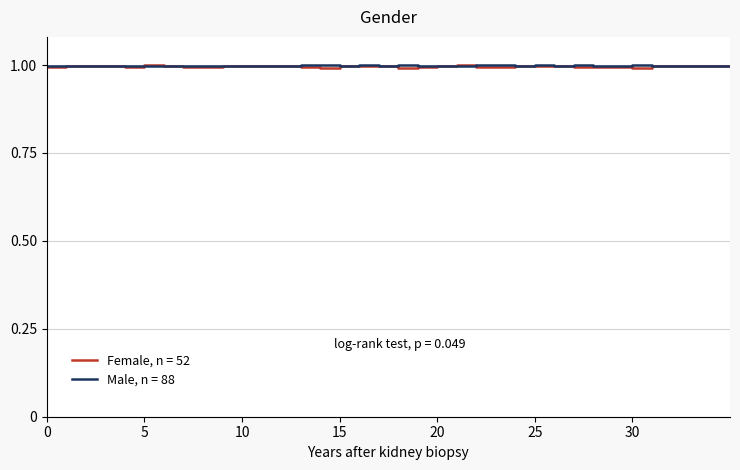

What is the minimum value for Female, n = 52?

1.0